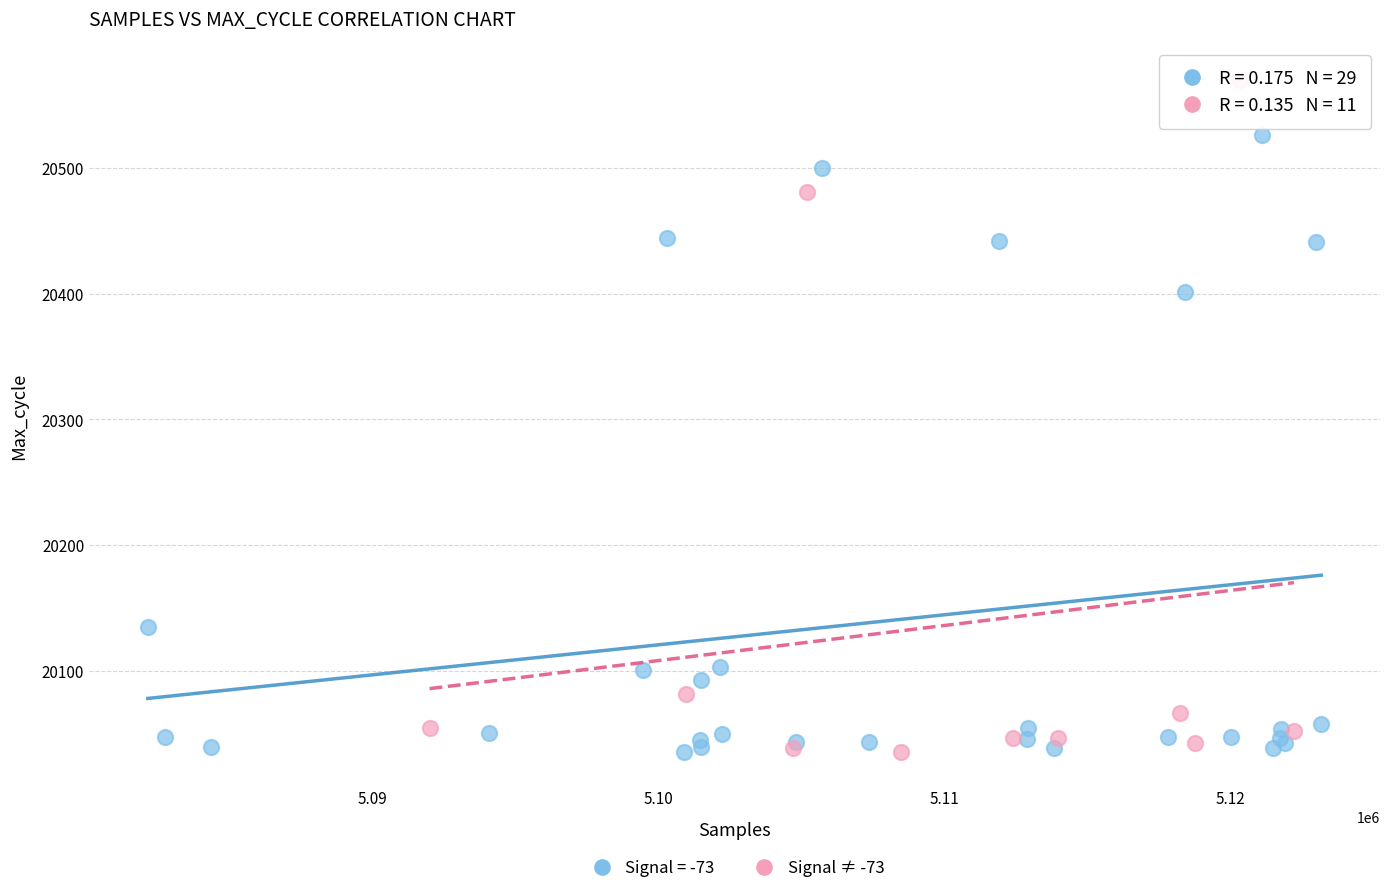

Which series reaches the maximum Y coordinate?

Signal ≠ -73